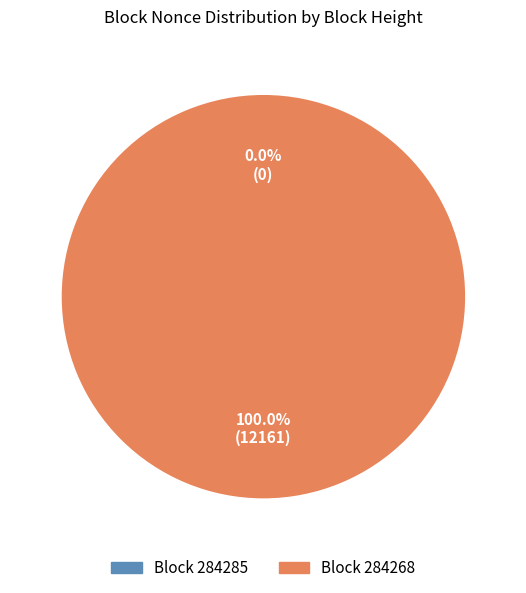

To the nearest percent, what is the difference between the largest and smallest slice percentages?

100%